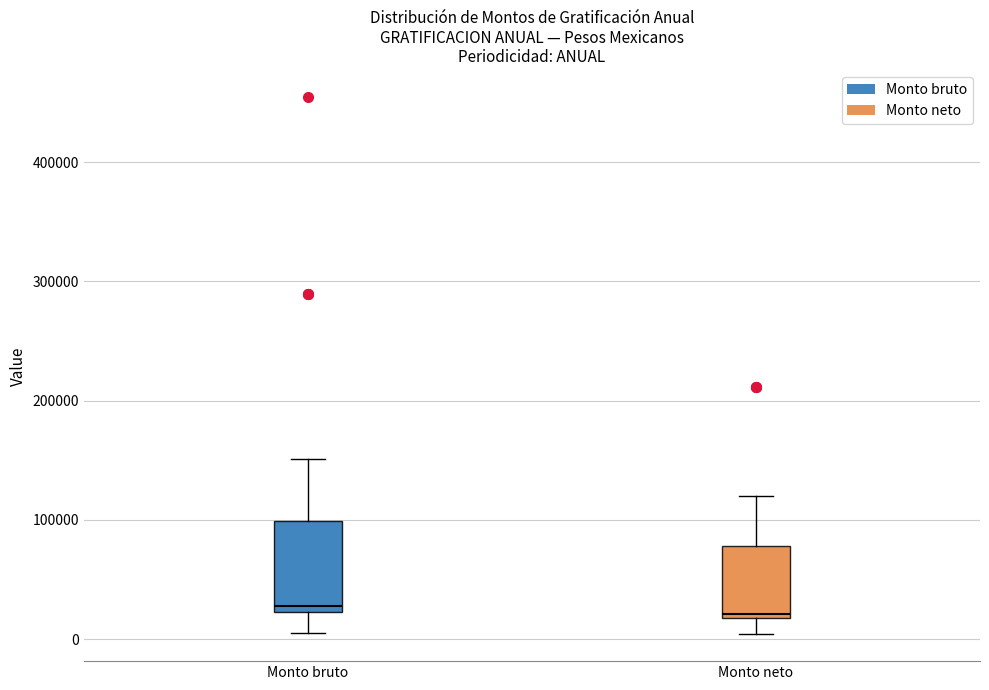

Which box is the tallest, from its lower edge to its upper edge?

Monto bruto